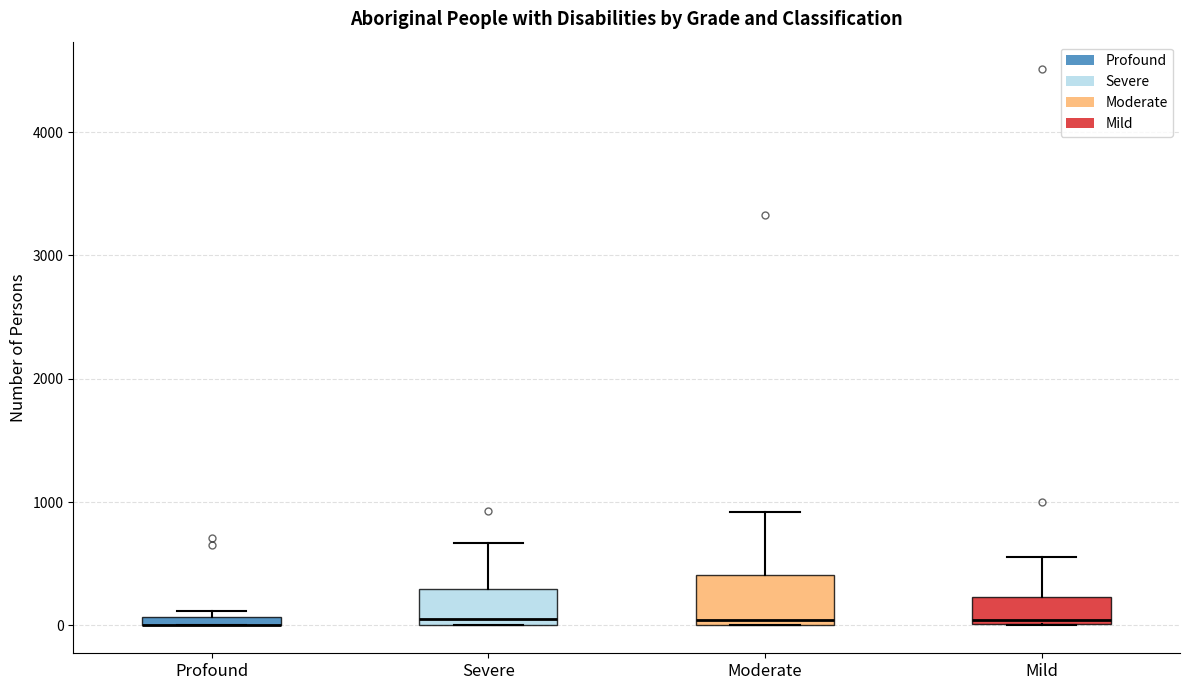

Which box is the tallest, from its lower edge to its upper edge?

Moderate